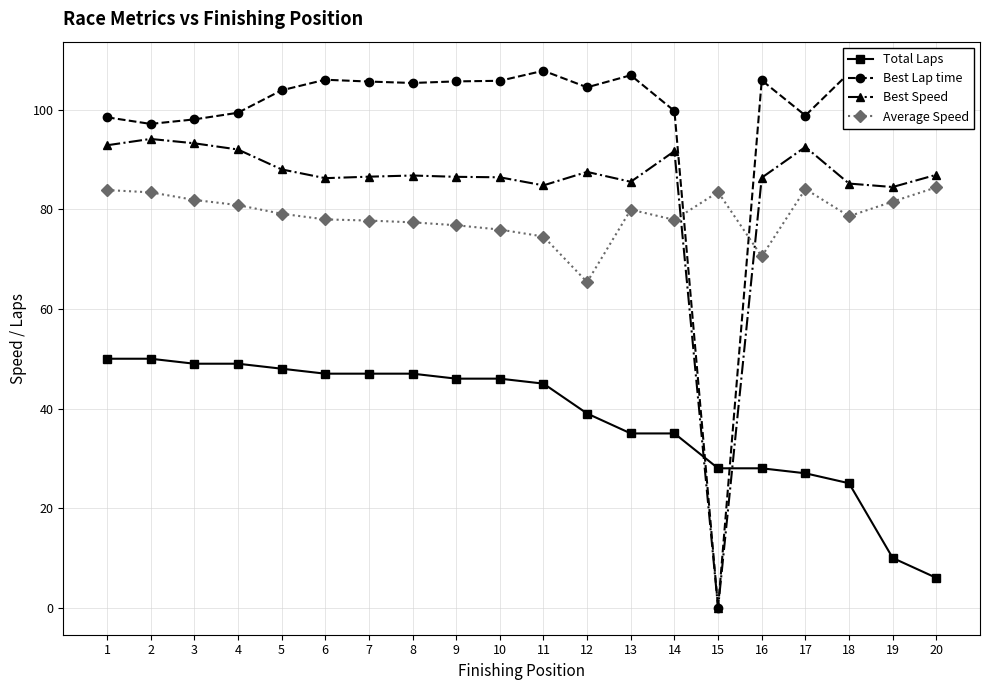

In Best Lap time, how many points are higher than both neighbors (excluding endpoints)?

5